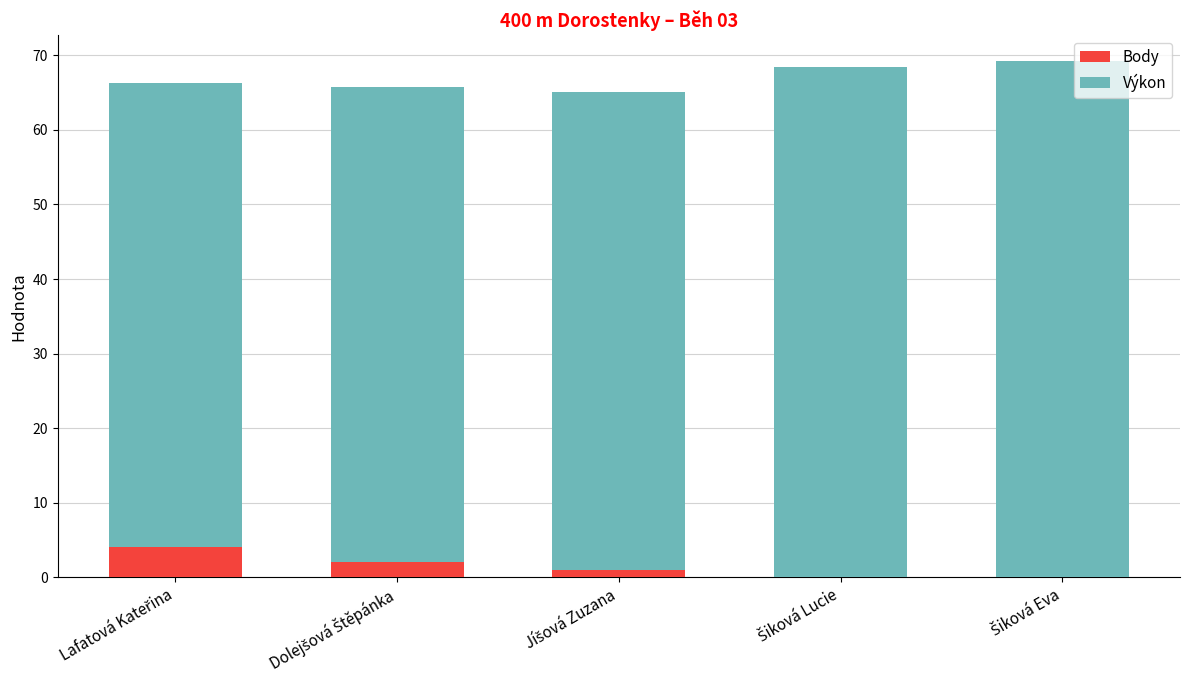

What is the sum of all Body values?

7.0